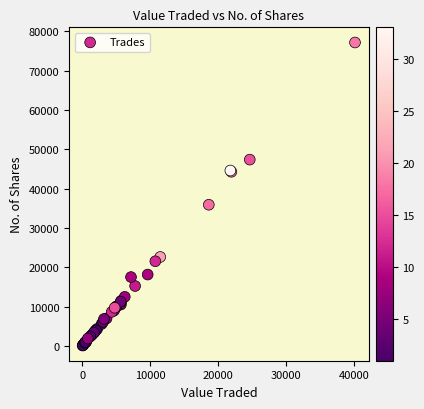

What Y value in the scatter plot is closest to 38645?

35919